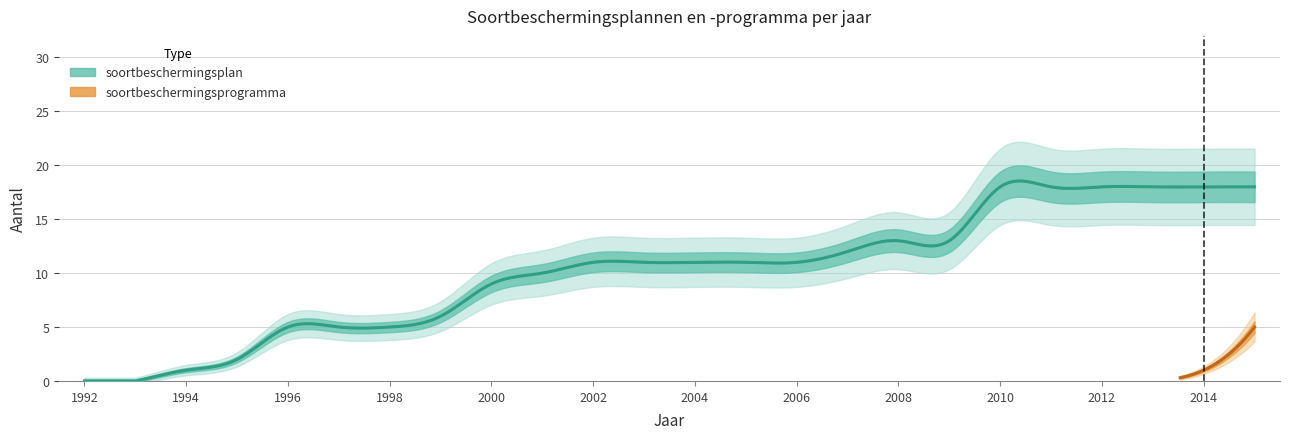

True or false: soortbeschermingsplan and soortbeschermingsprogramma cross at least once.

False